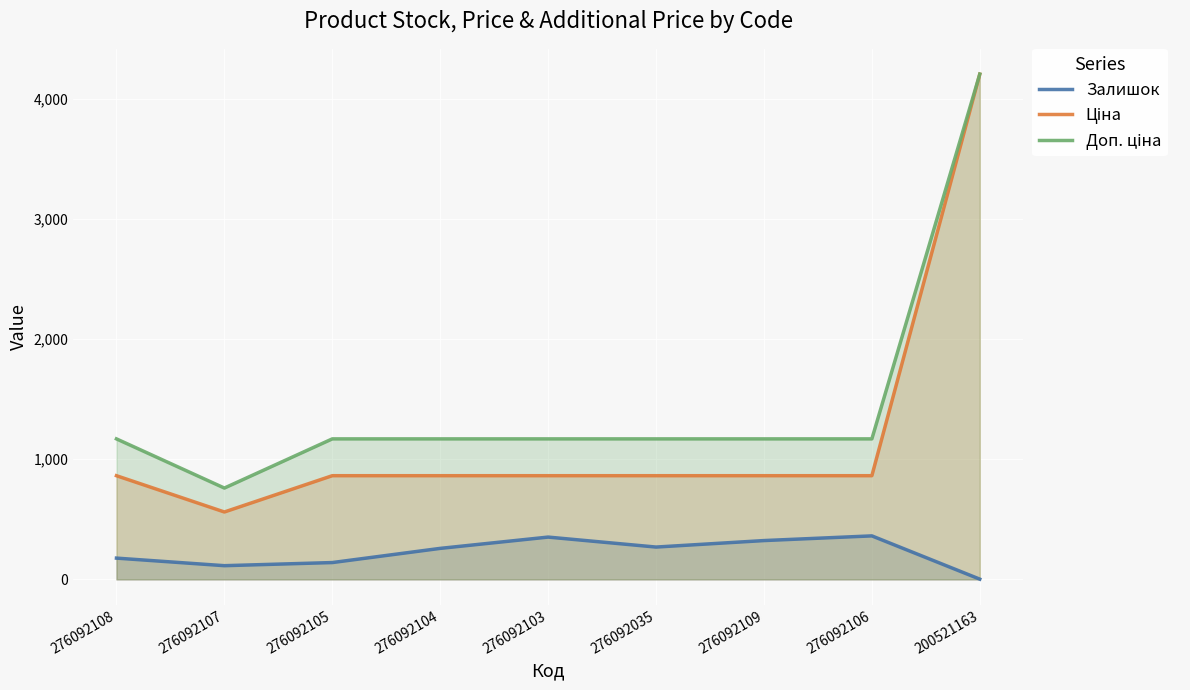

What is the lowest value of the Залишок series?

2.0